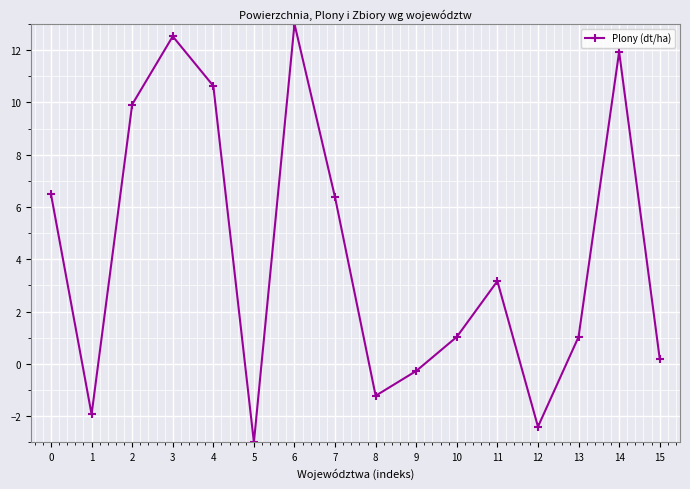

Which has a higher value, 8 or 4?

4